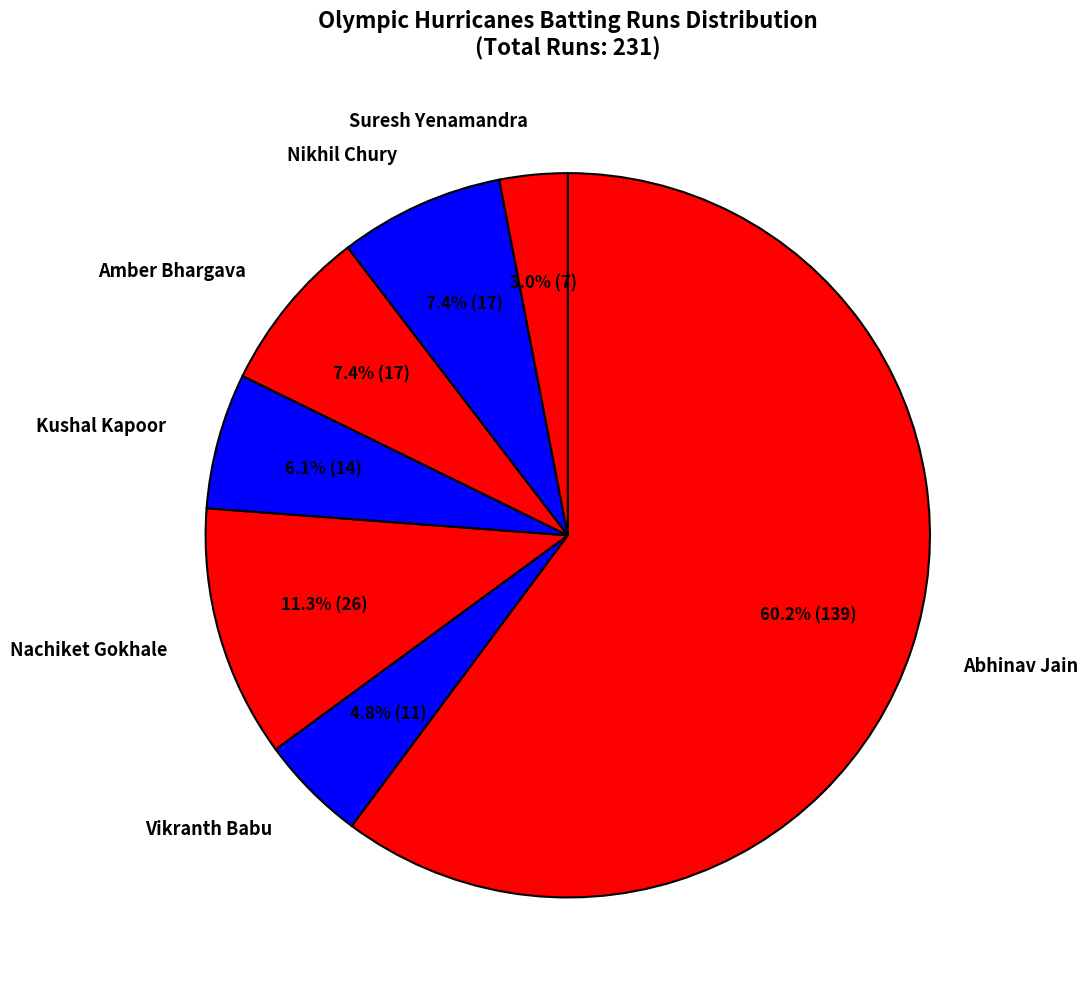

What is the largest slice in the pie chart?

Abhinav Jain